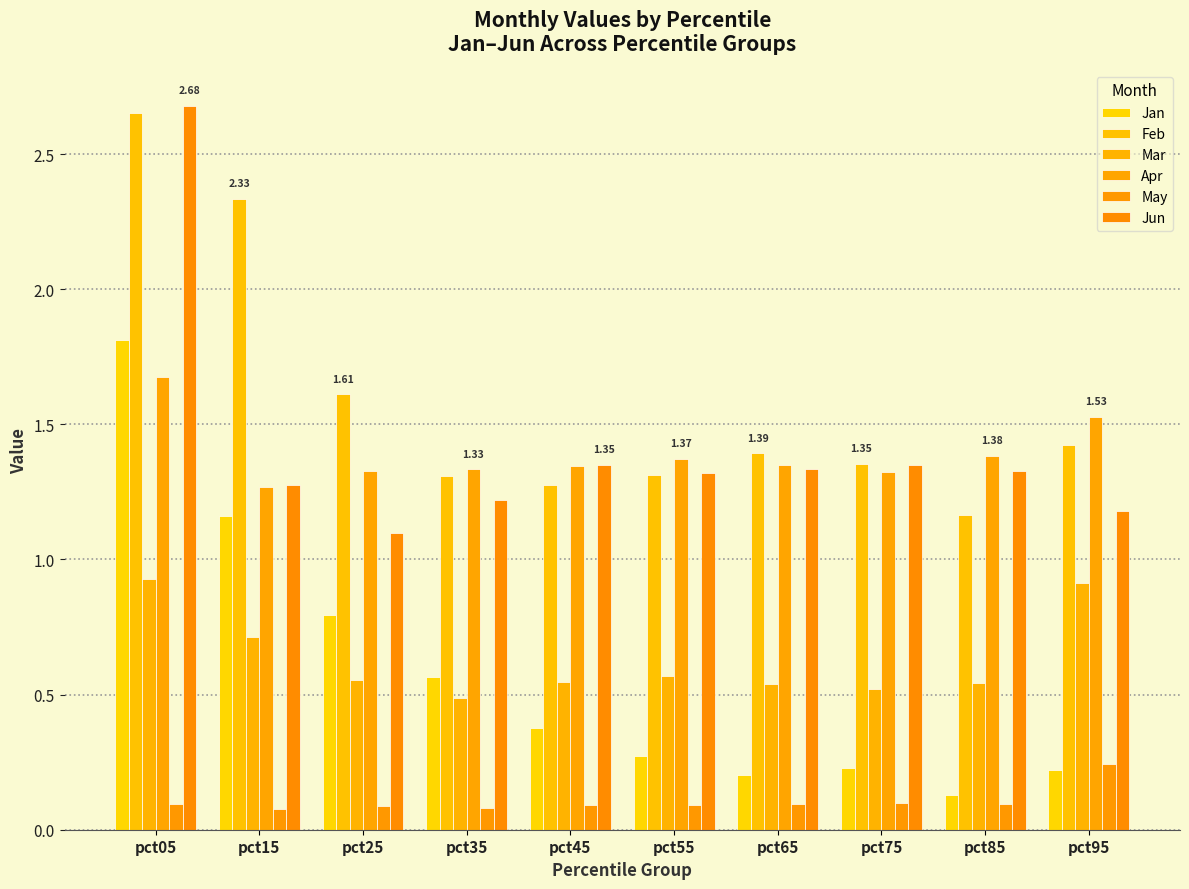

Where is May nearest to the value 0?

pct15